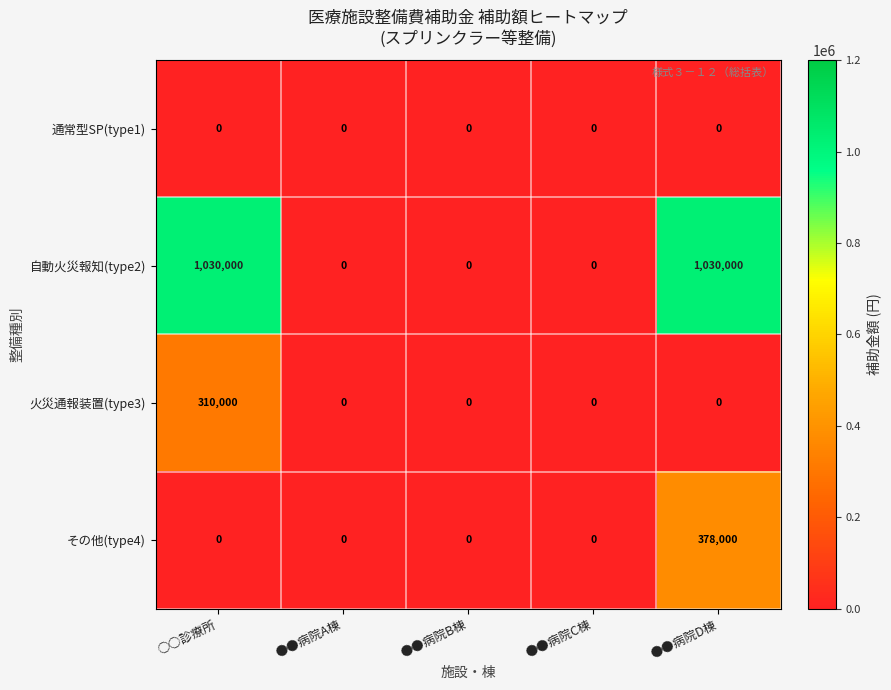

The value of 火災通報装置(type3) at ●●病院B棟 is -116664. True or false?

False